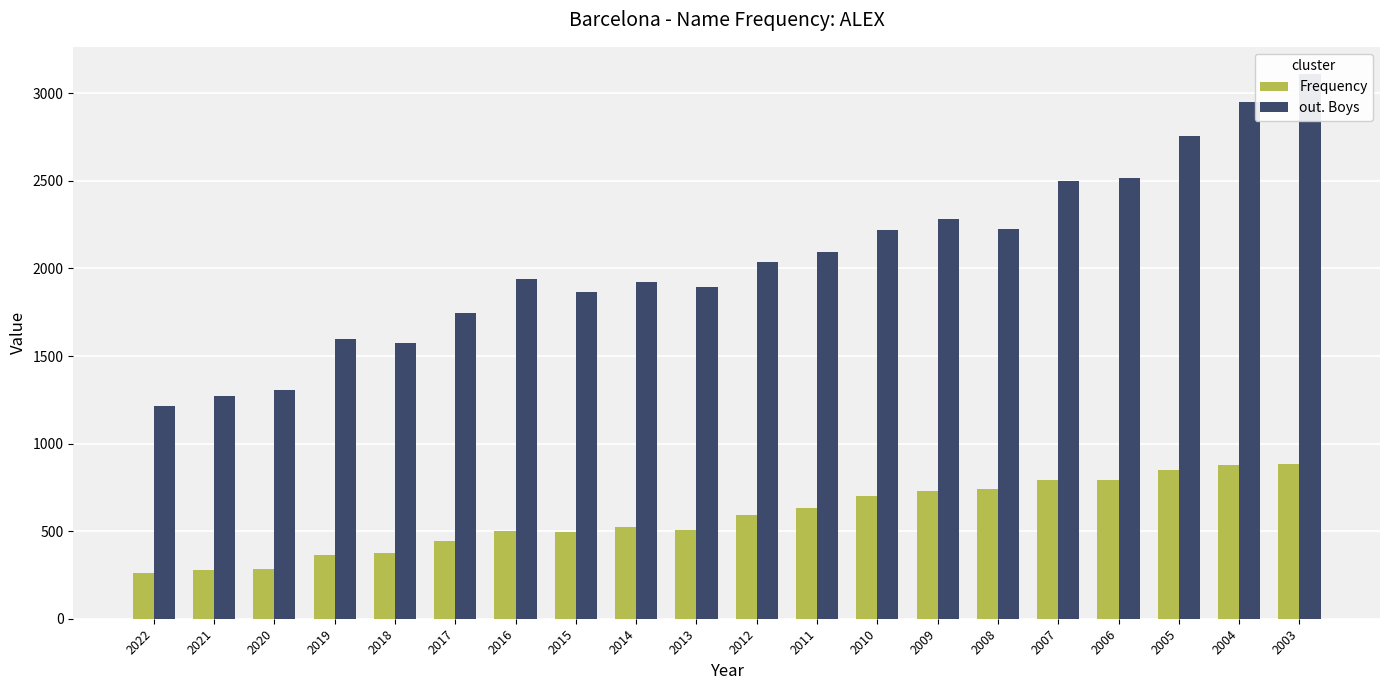

How many data points does each series have?

20